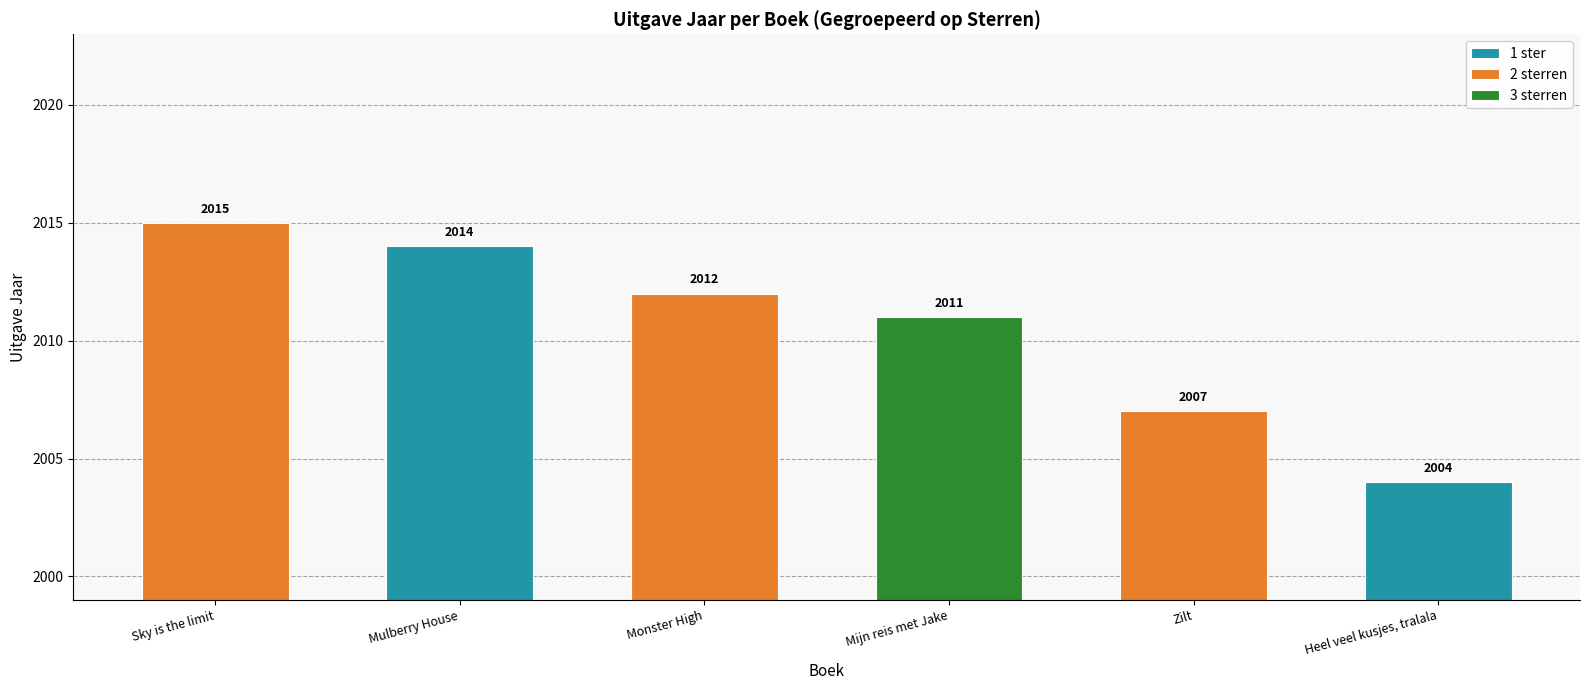

What is the sum of the values at Mijn reis met Jake and Zilt?

4018